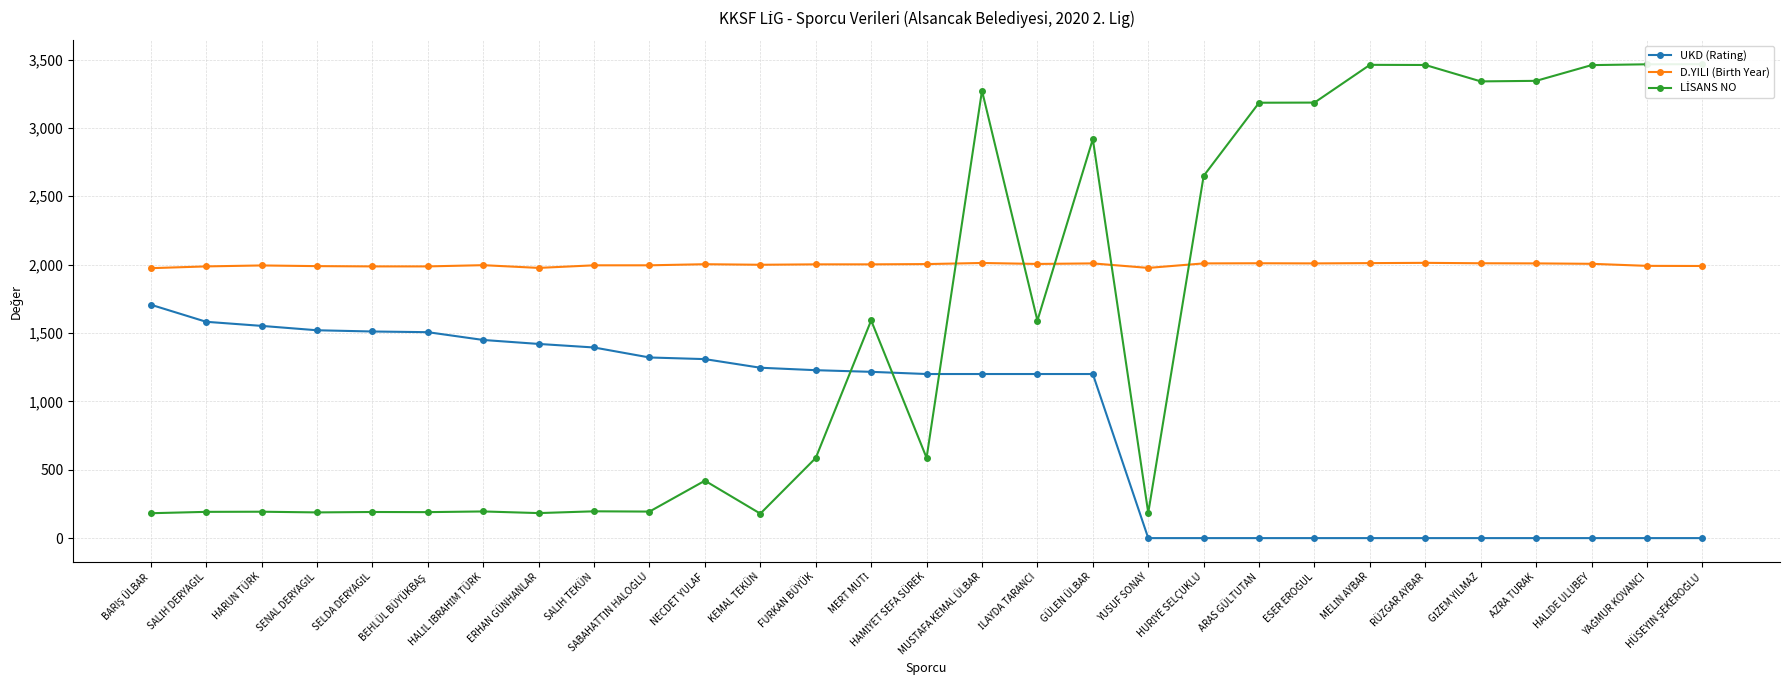

Which category has the highest value in the LİSANS NO series?

HÜSEYİN ŞEKEROĞLU